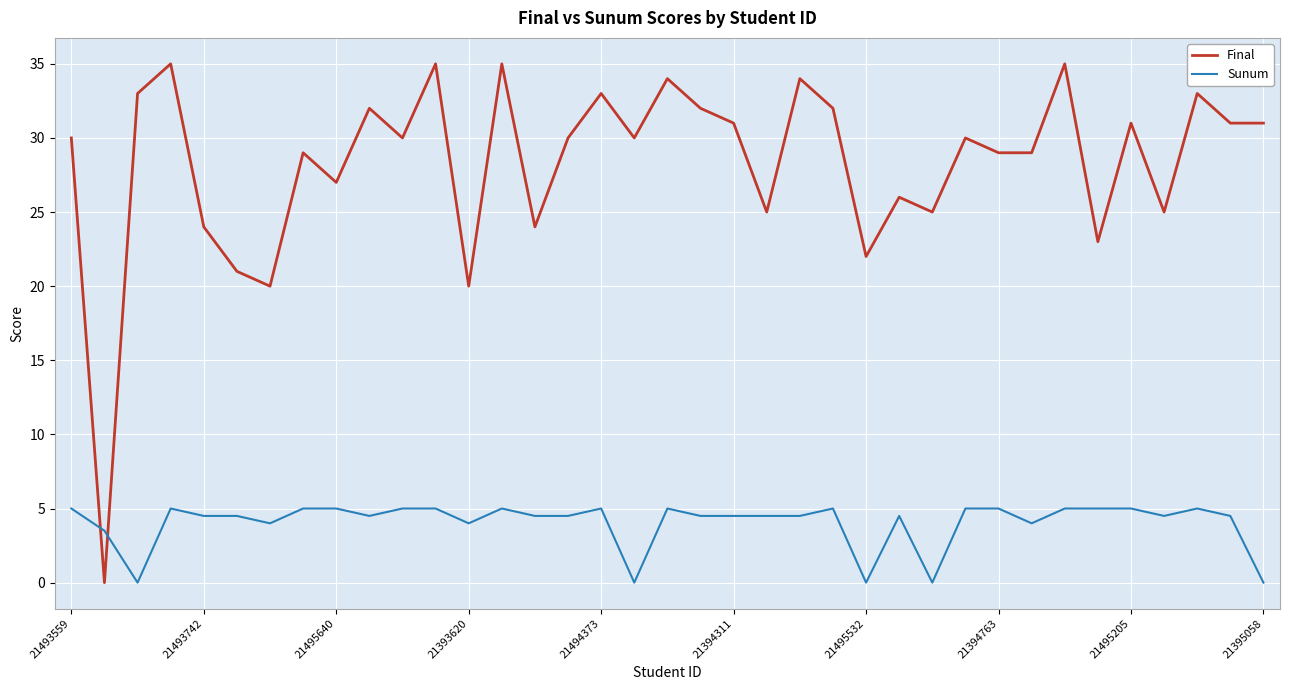

What is the highest value of the Sunum series?

5.0